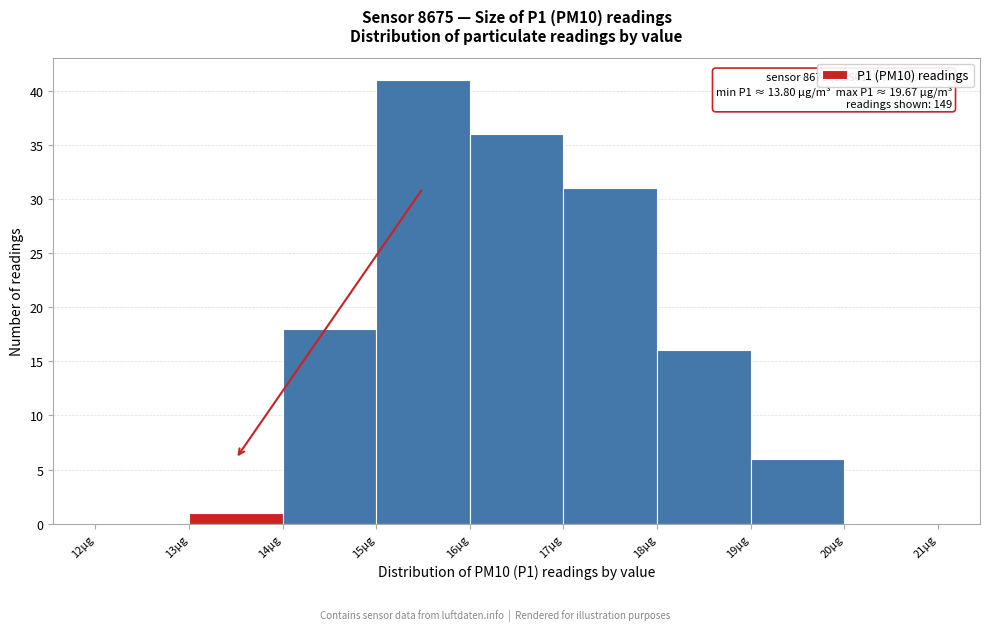

Which range on the x-axis has the tallest bar?

15 to 16